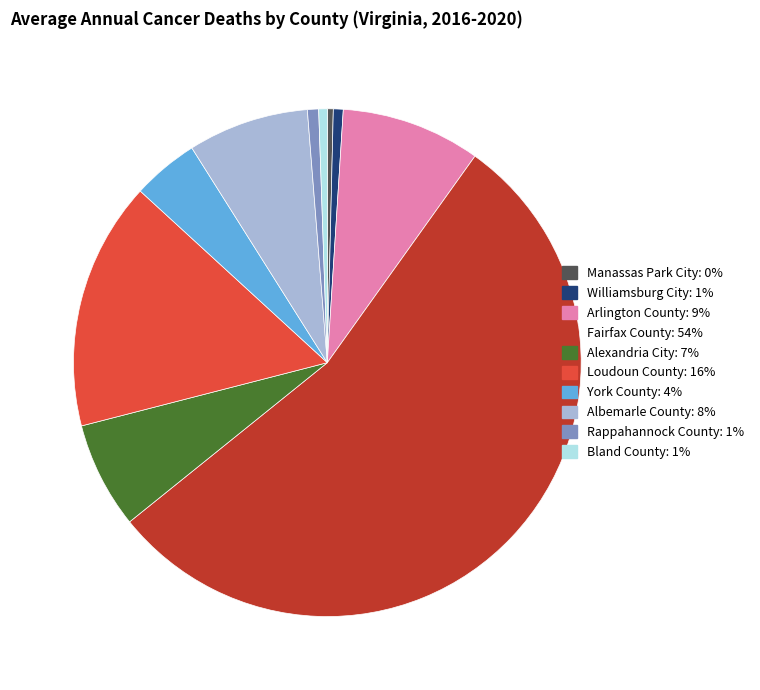

Which slice represents more than half of the pie?

Fairfax County